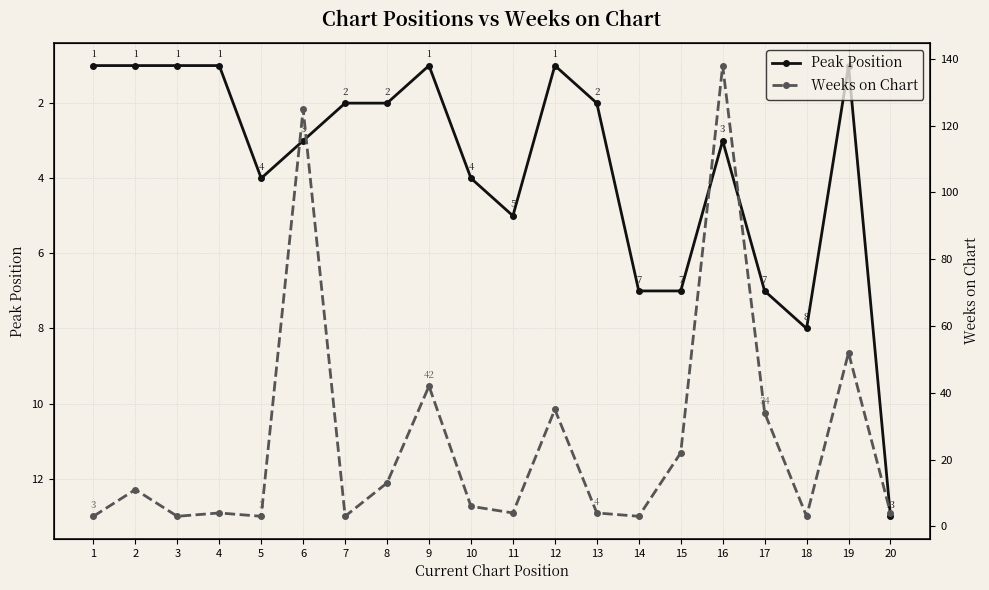

Rank the series at 8 from lowest to highest value.

Peak Position, Weeks on Chart